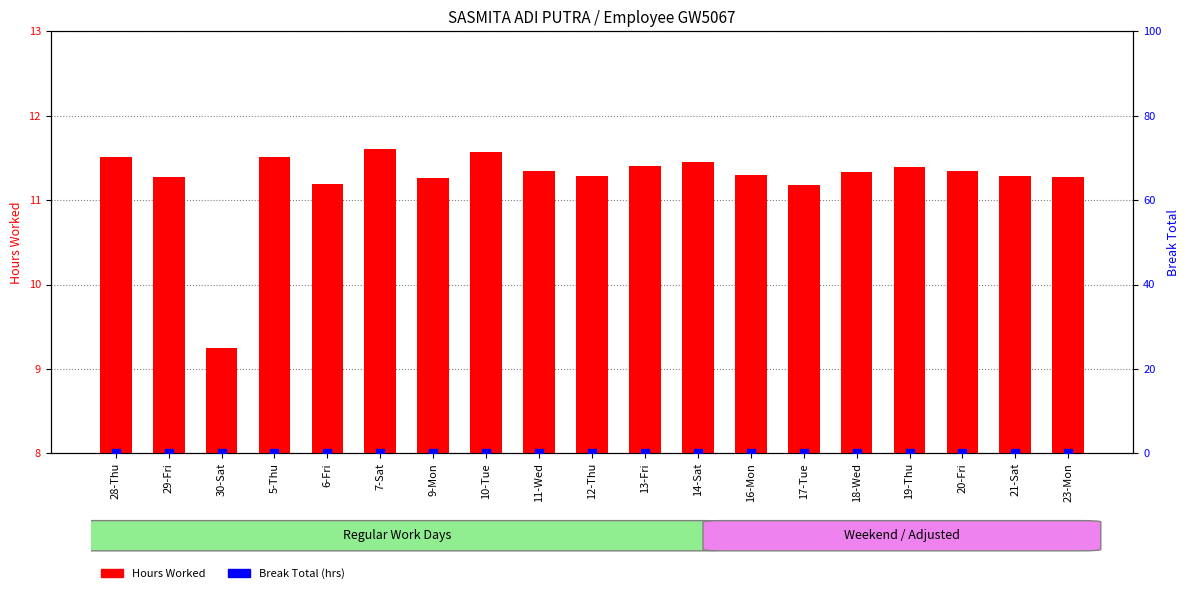

Which series has the largest total across all categories?

Hours Worked